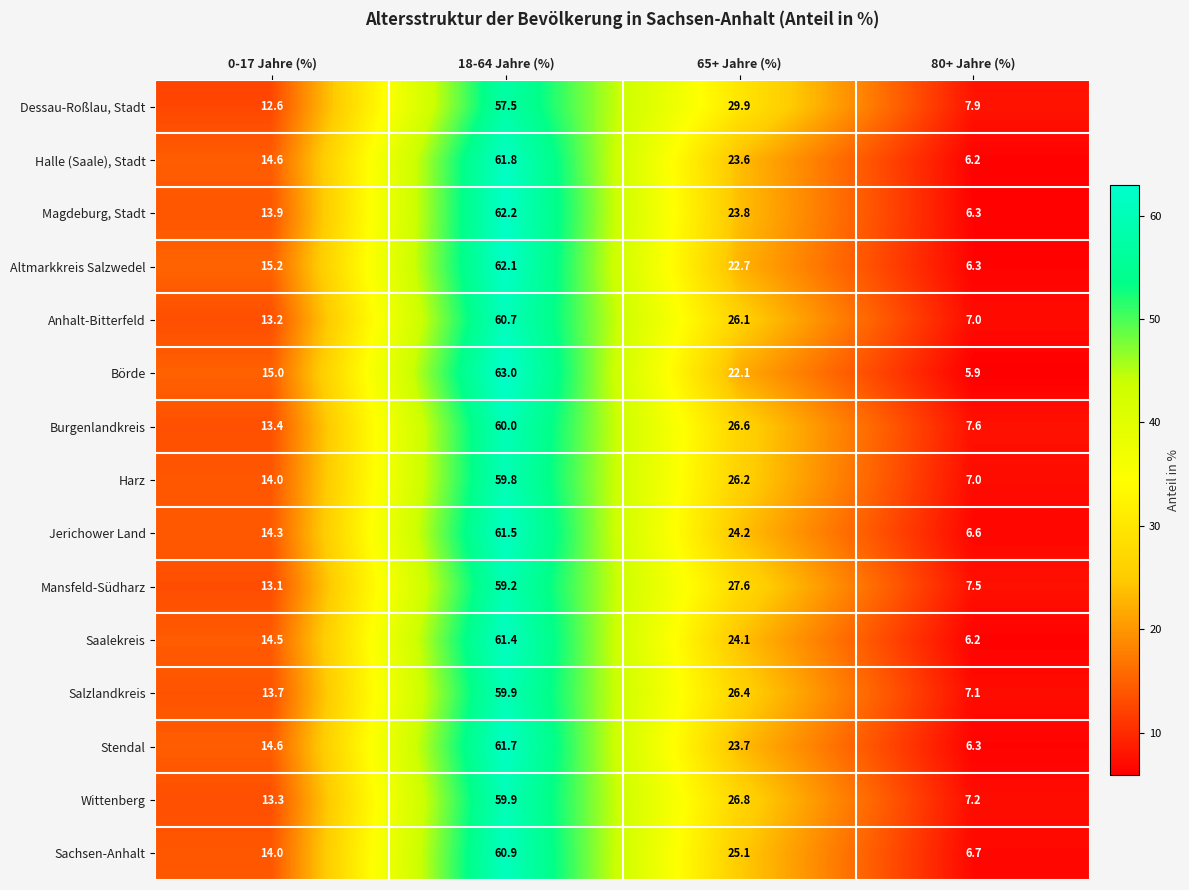

Which series has the largest total across all categories?

Dessau-Roßlau, Stadt